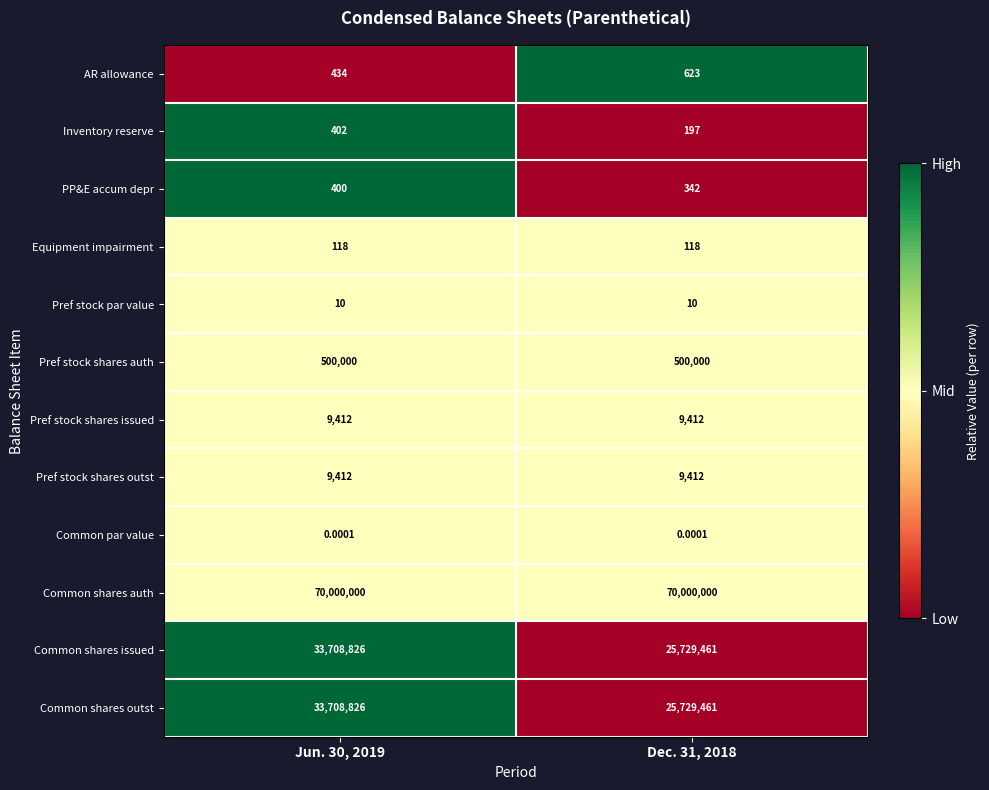

Is the value of Pref stock par value at Jun. 30, 2019 greater than the value of Common shares outst at Dec. 31, 2018?

No